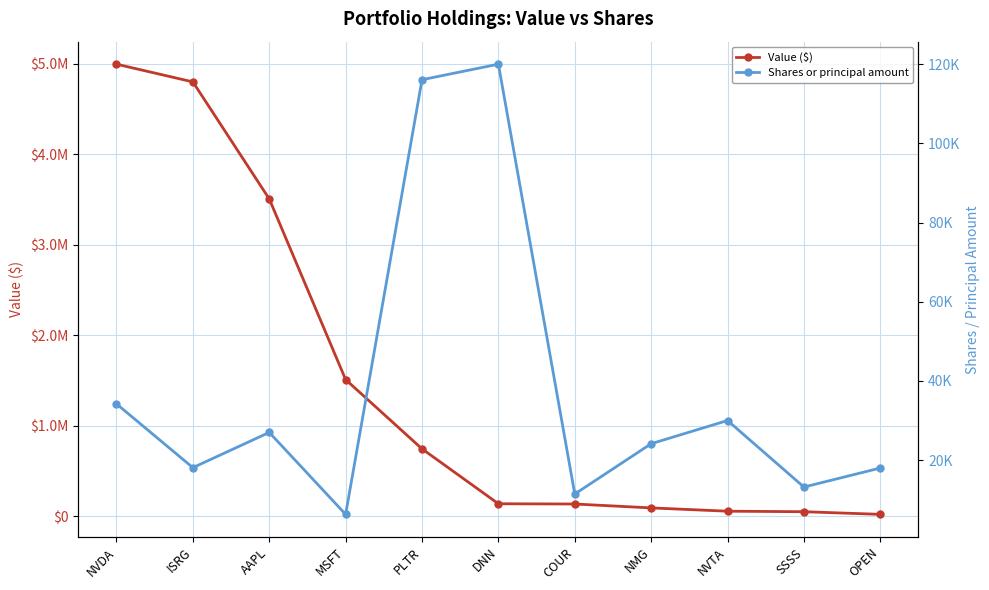

At how many categories does at least one series exceed 2712105?

3